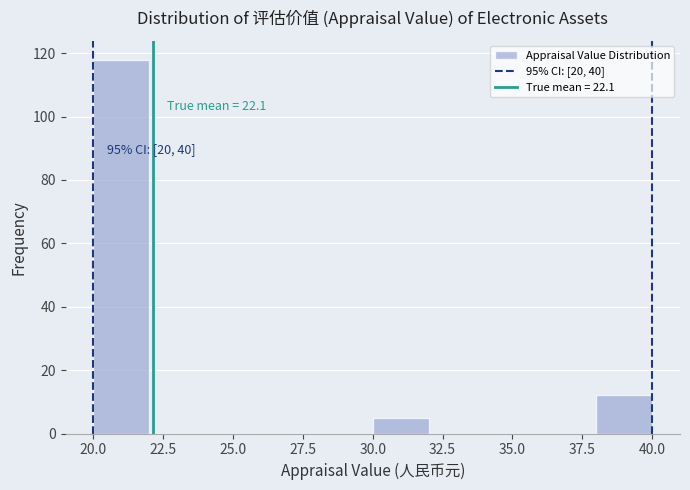

Which range on the x-axis has the tallest bar?

20 to 22